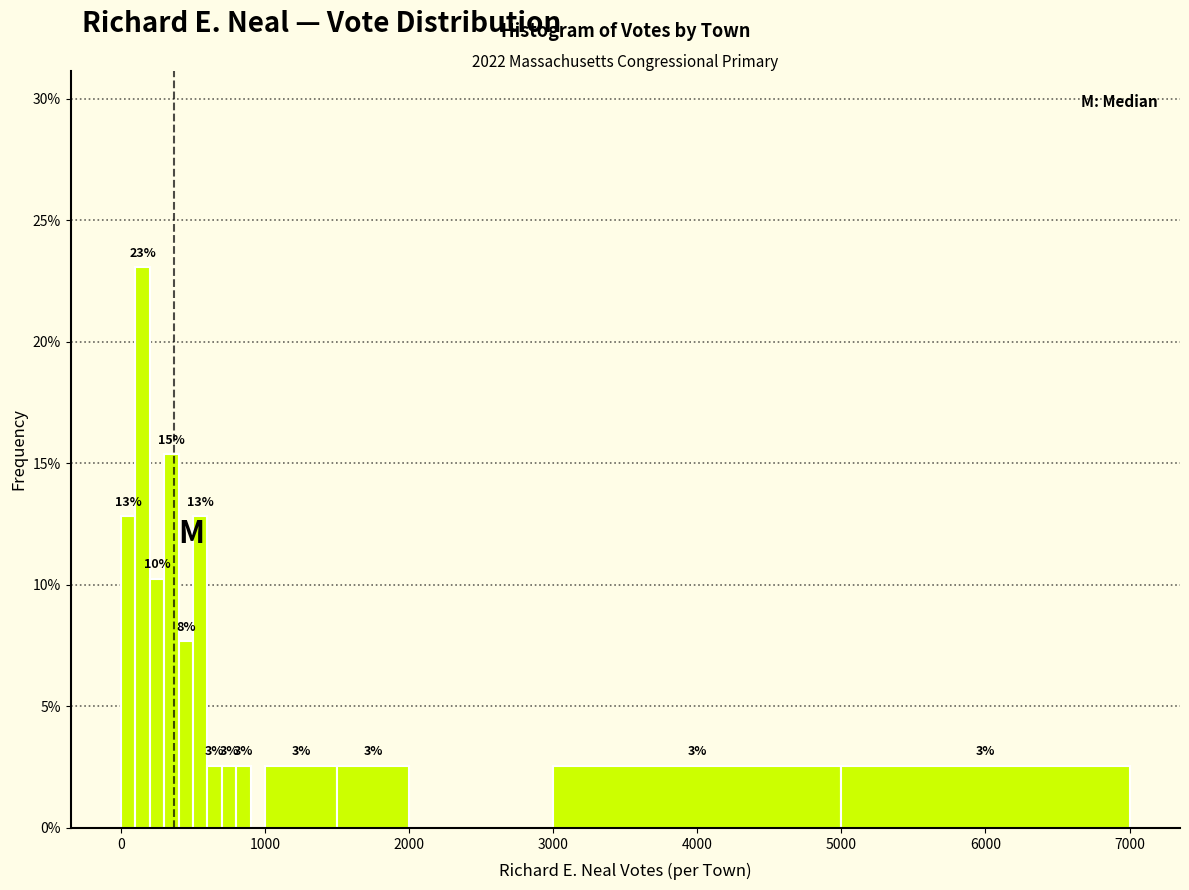

Around what value on the x-axis is the tallest bar? Give the approximate position of its centre, as read against the axis.

200